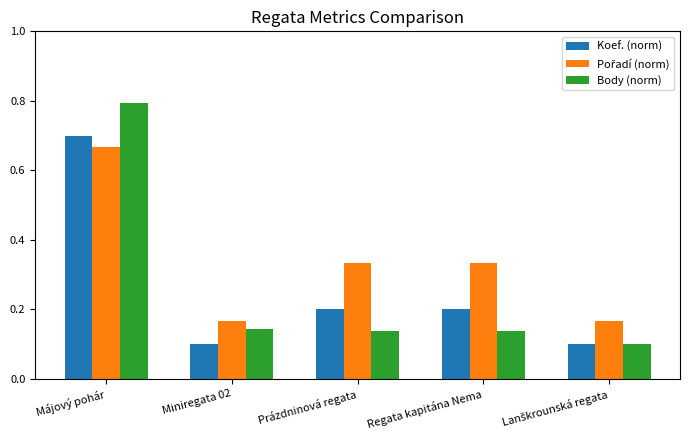

How many bars are there in each group?

3